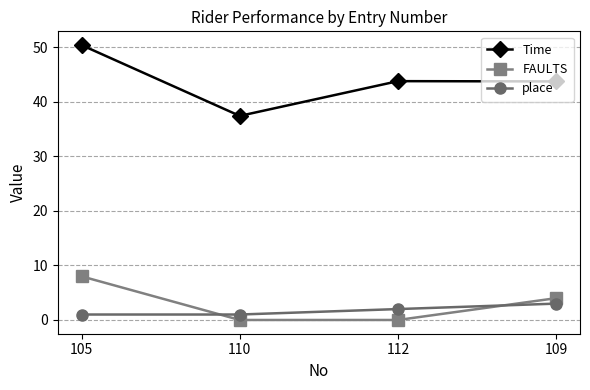

The value of Time at 109 is 43.7. True or false?

True